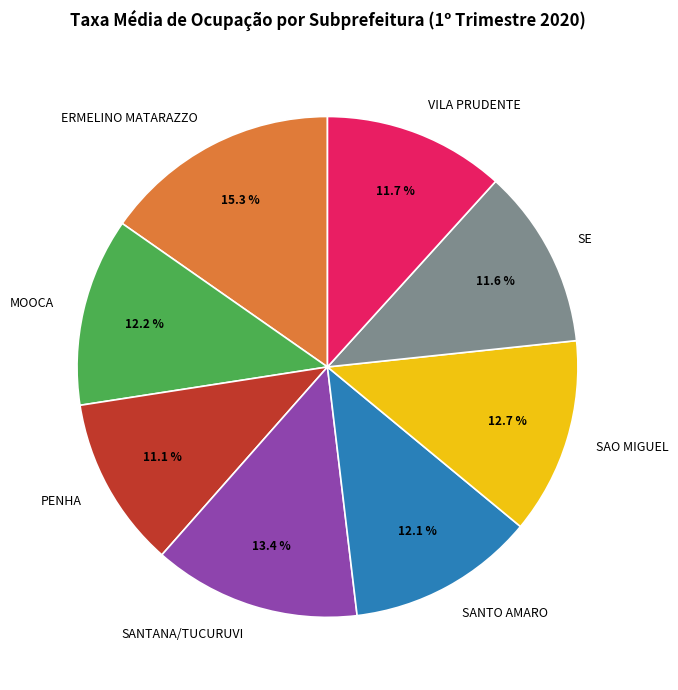

What is the ratio of the value at VILA PRUDENTE to the value at SANTO AMARO?

1.0